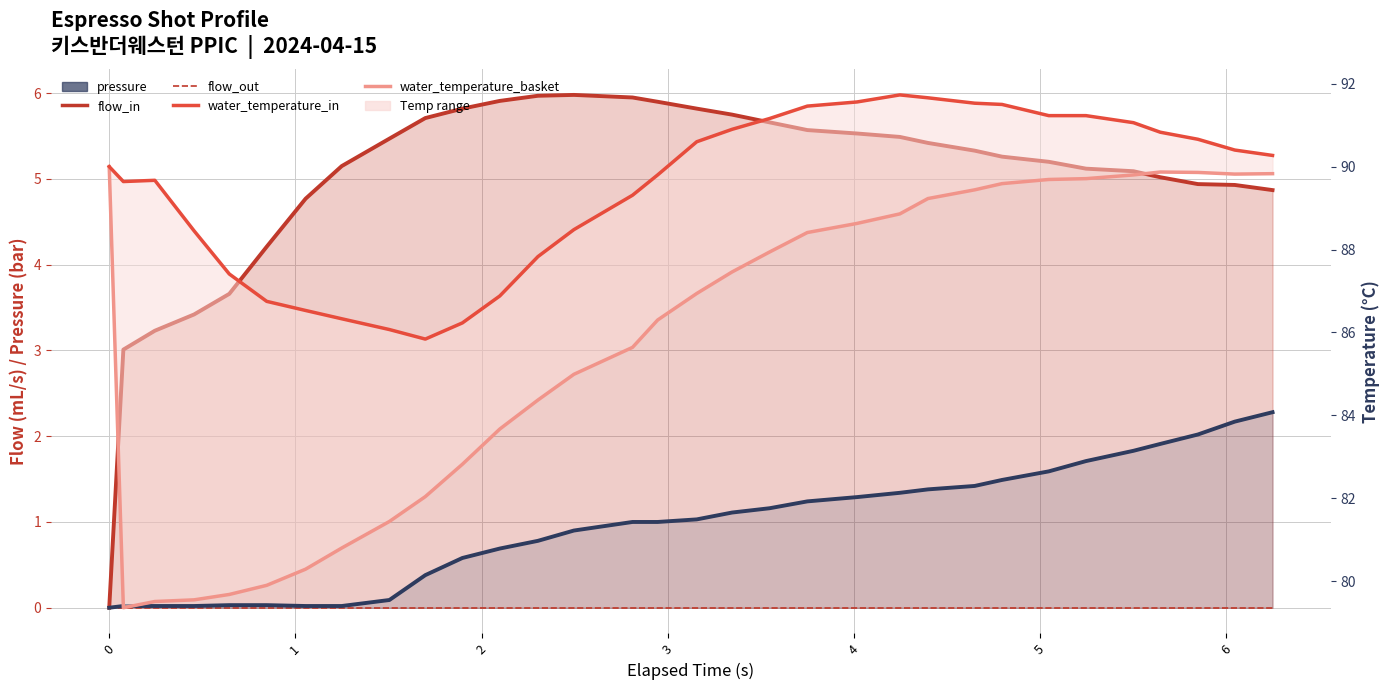

How many values in the pressure series are below 1?

14